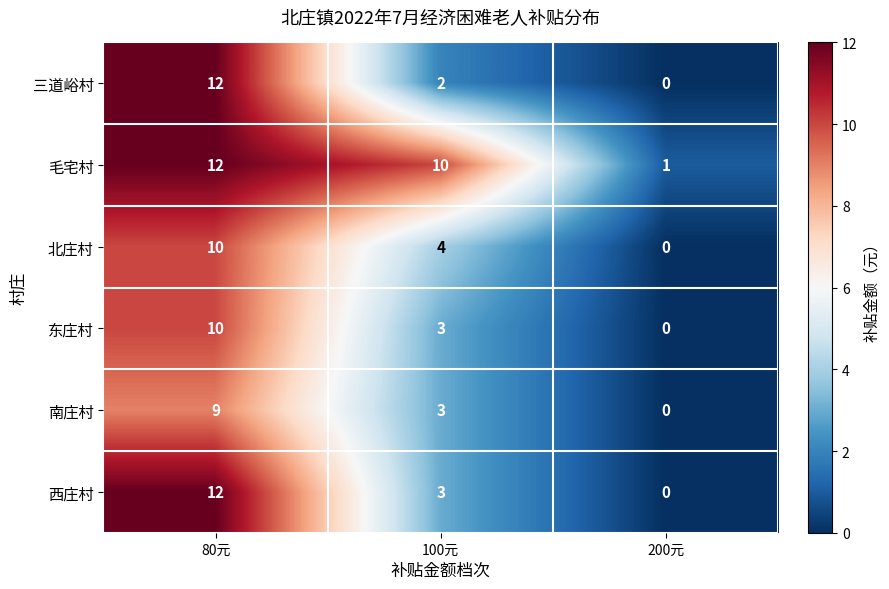

What is the sum of the 北庄村 values at 100元 and 200元?

4